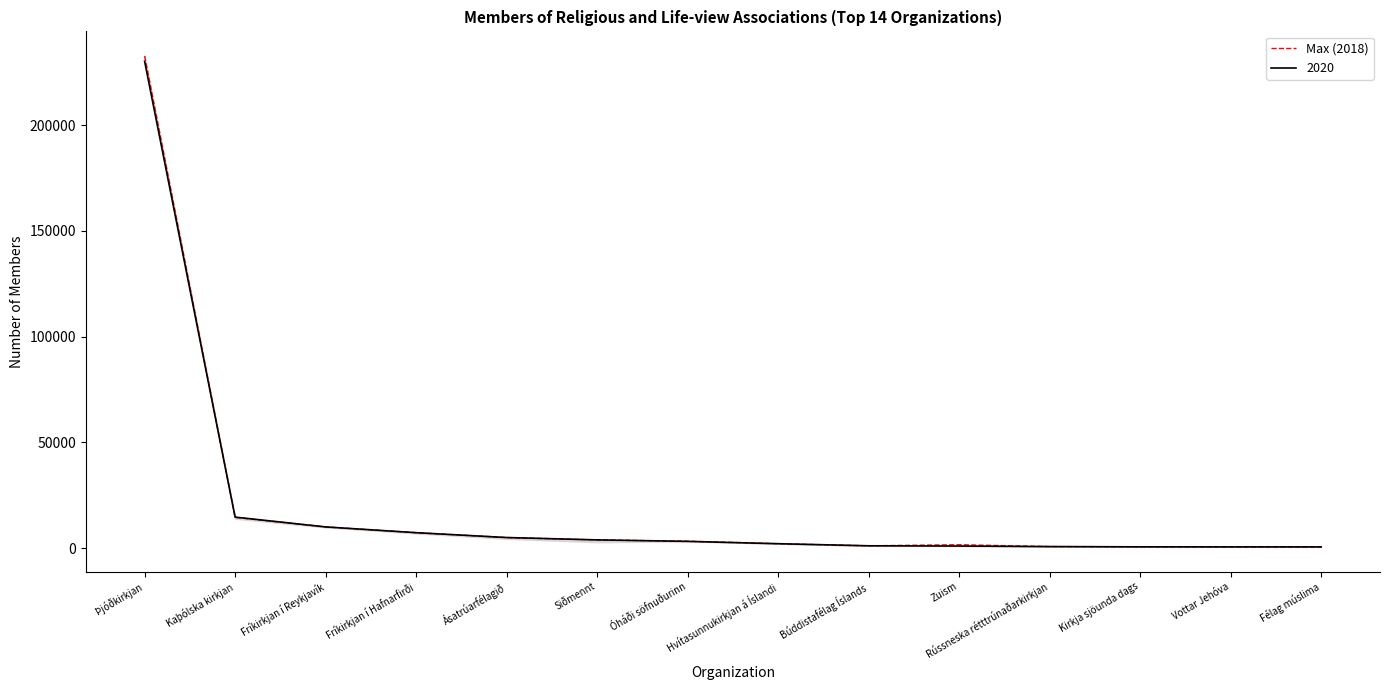

Where does the data first go above 3294?

Þjóðkirkjan